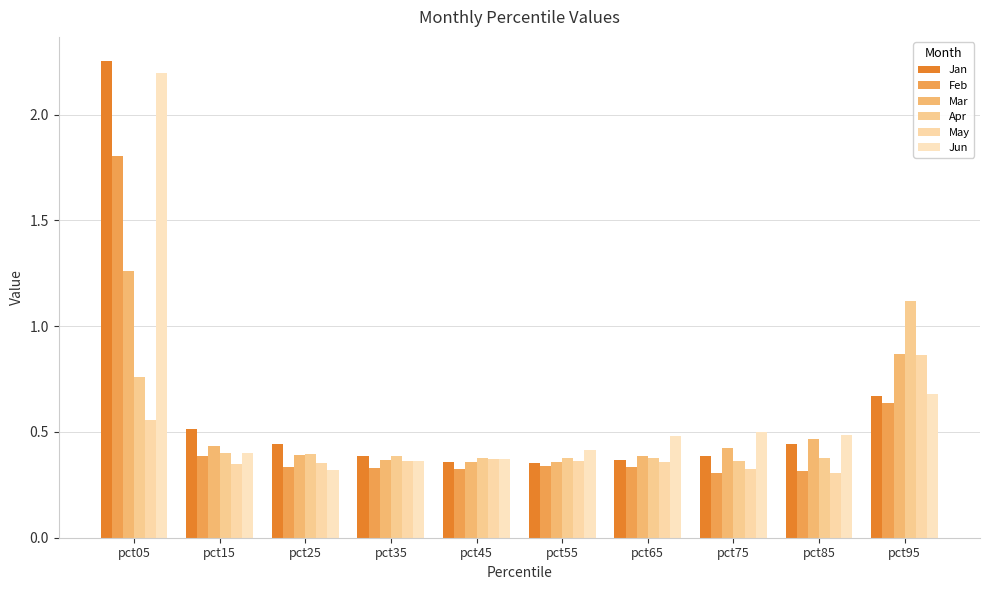

What is the spread (max minus min) of values at pct05?

1.7